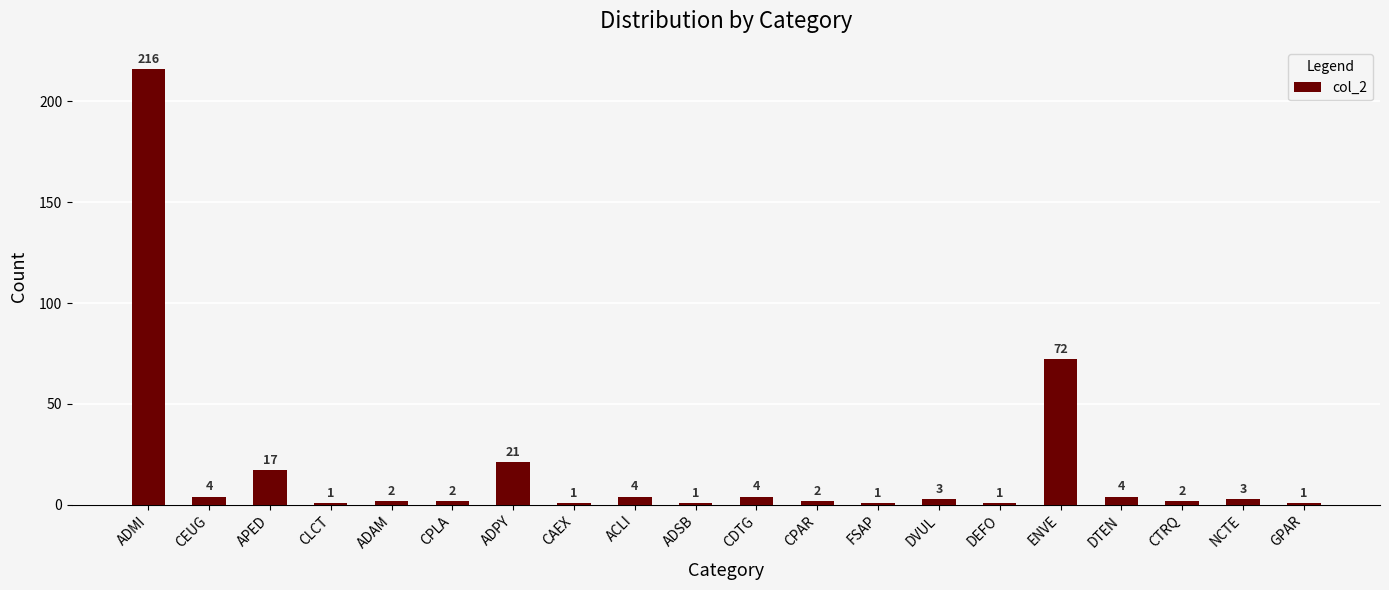

What is the sum of all values?

362